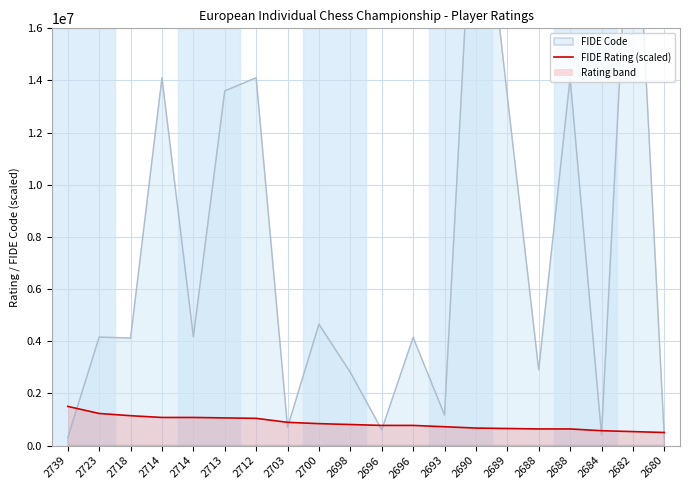

What is the value of the 14th point from the left?

669491.5